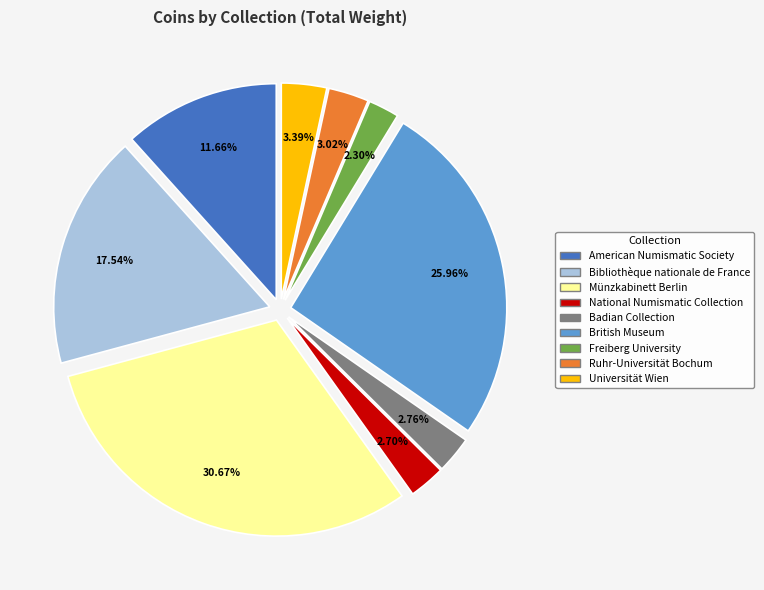

Is the sum of Bibliothèque nationale de France and National Numismatic Collection greater than half?

No